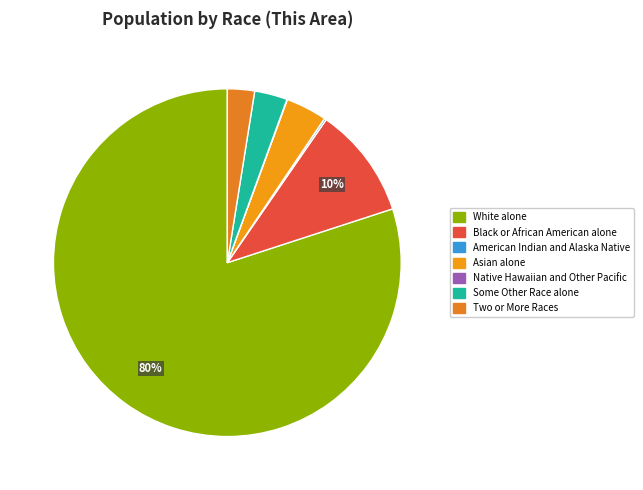

The White alone slice represents 74% of the pie. True or false?

False